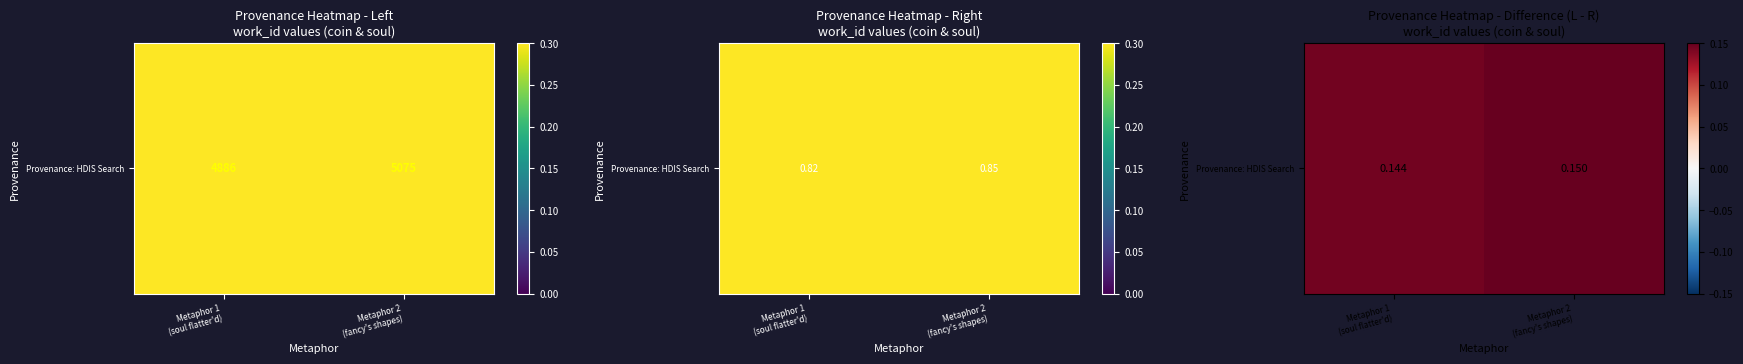

The chart shows a value of 0.1 at Metaphor 1
(soul flatter'd). True or false?

True